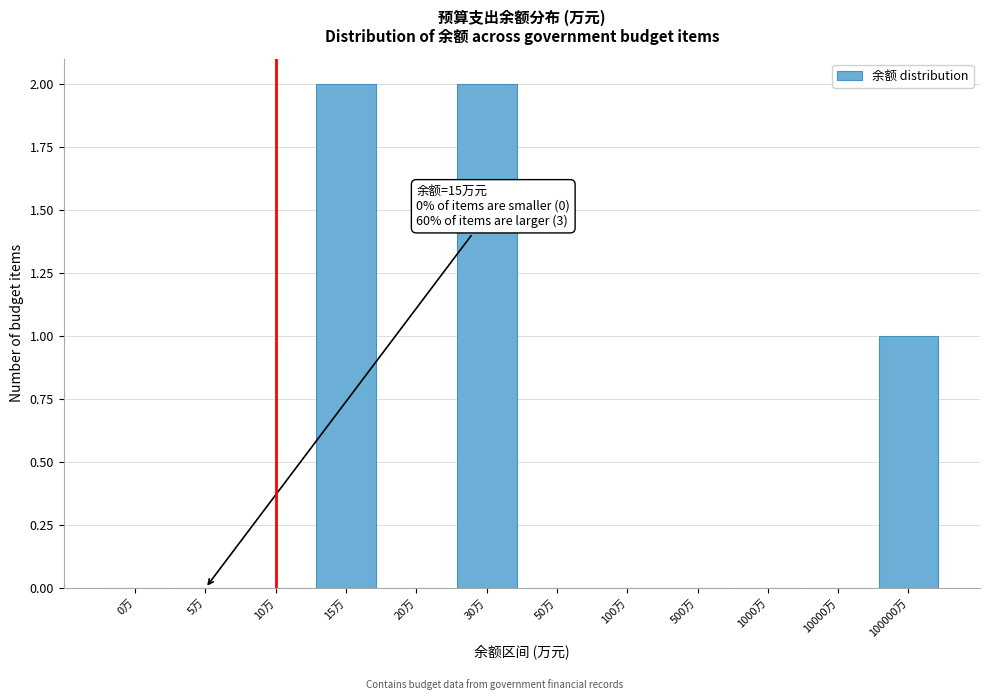

Reading right to left, what are all the values shown in this chart?

100000万=1	10000万=0	1000万=0	500万=0	100万=0	50万=0	30万=2	20万=0	15万=2	10万=0	5万=0	0万=0